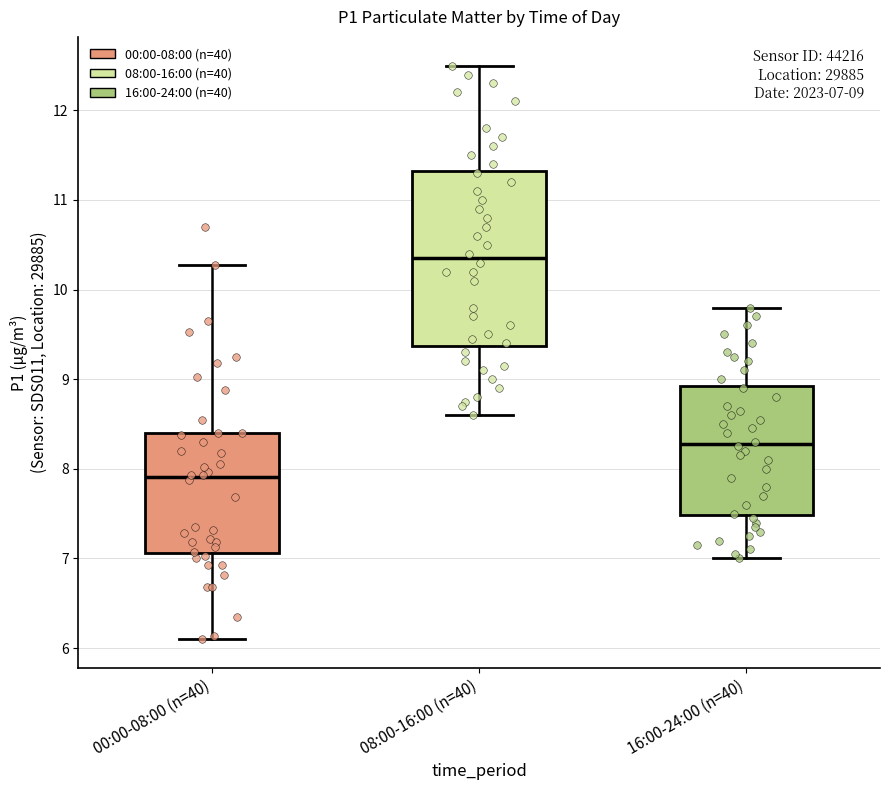

Which box's median line is the lowest?

00:00-08:00 (n=40)